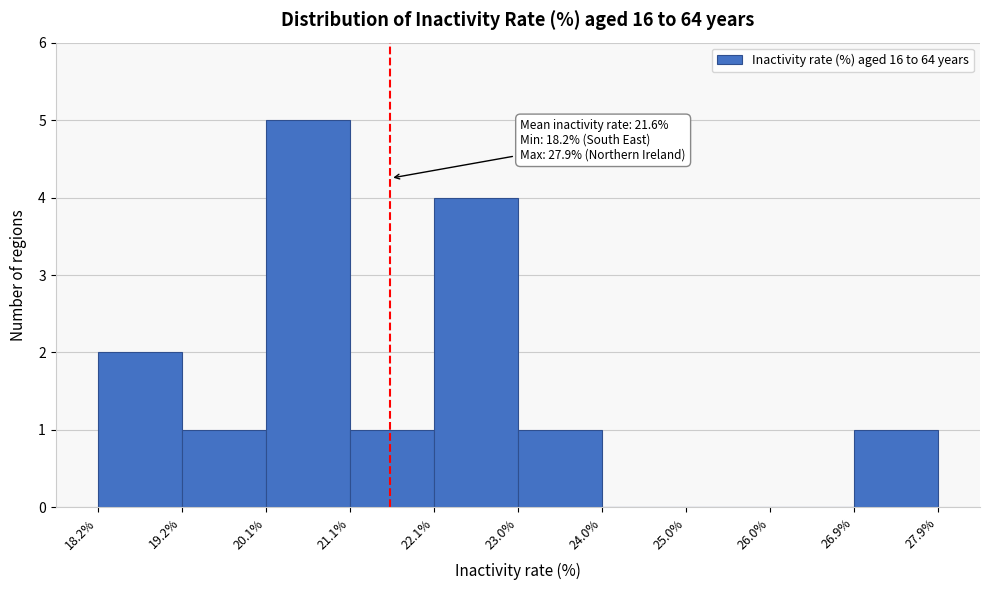

Over which range of the x-axis is the bar tallest?

20.1% to 21.1%